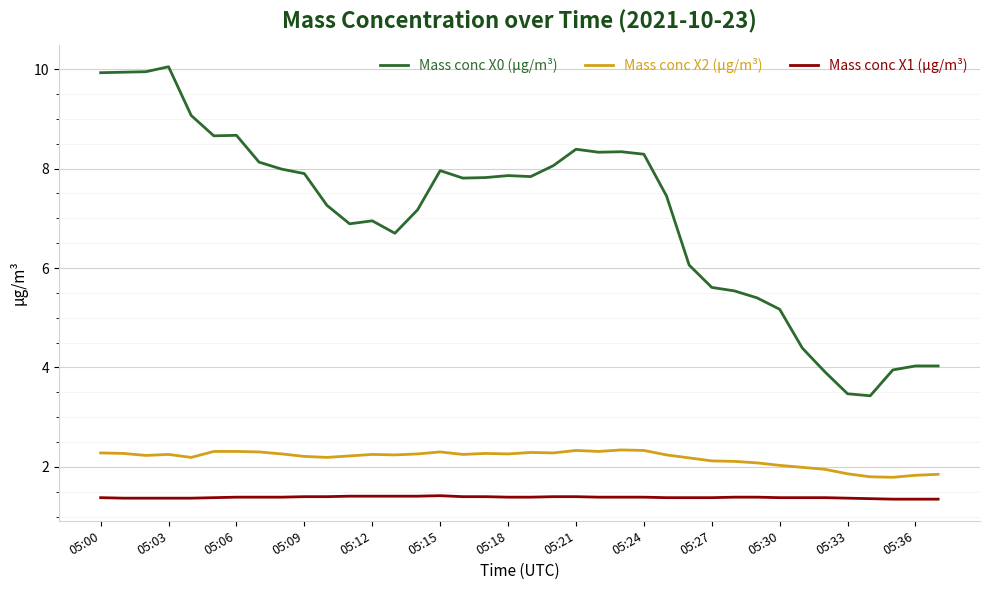

Rank the series by their maximum value, from highest to lowest.

Mass conc X0 (μg/m³), Mass conc X2 (μg/m³), Mass conc X1 (μg/m³)